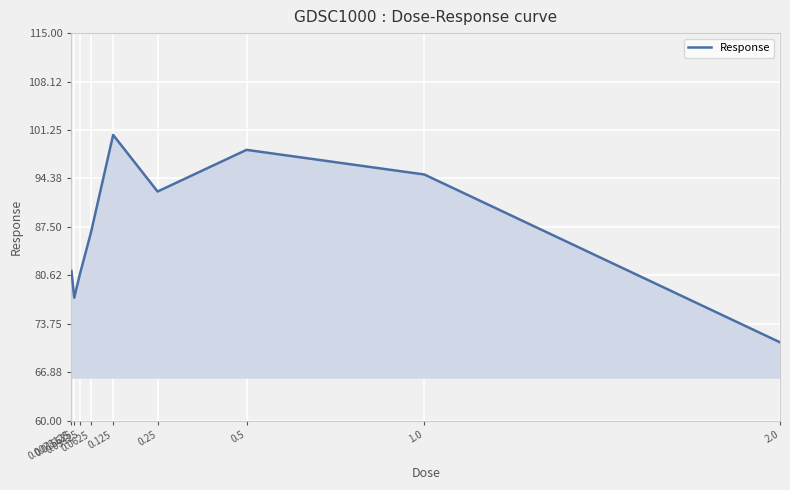

Reading right to left, list all the values displayed in this chart.

2.0=71.1	1.0=94.9	0.5=98.4	0.25=92.5	0.125=100.5	0.0625=86.7	0.03125=80.7	0.015625=77.4	0.0078125=81.2